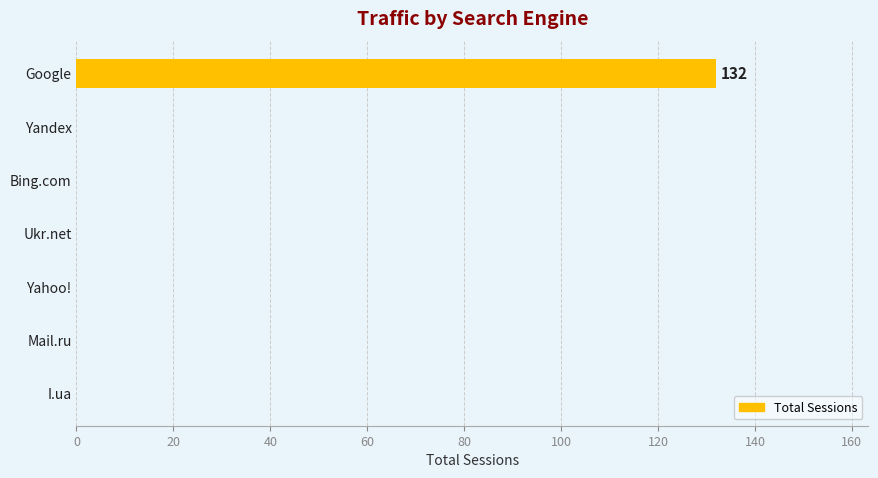

True or false: the data shows 0 at Mail.ru.

True